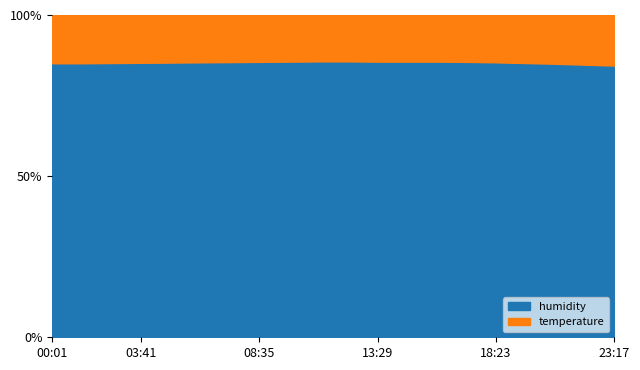

The value of temperature at 15:56 is 16.9. True or false?

True